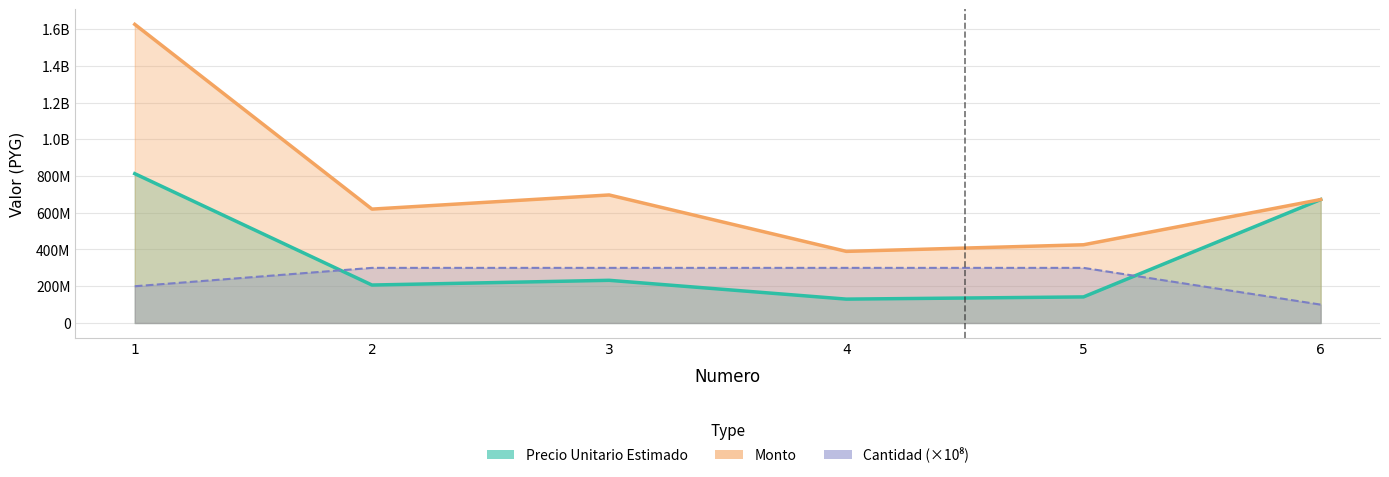

True or false: monto and precio_unitario_estimado cross at least once.

False